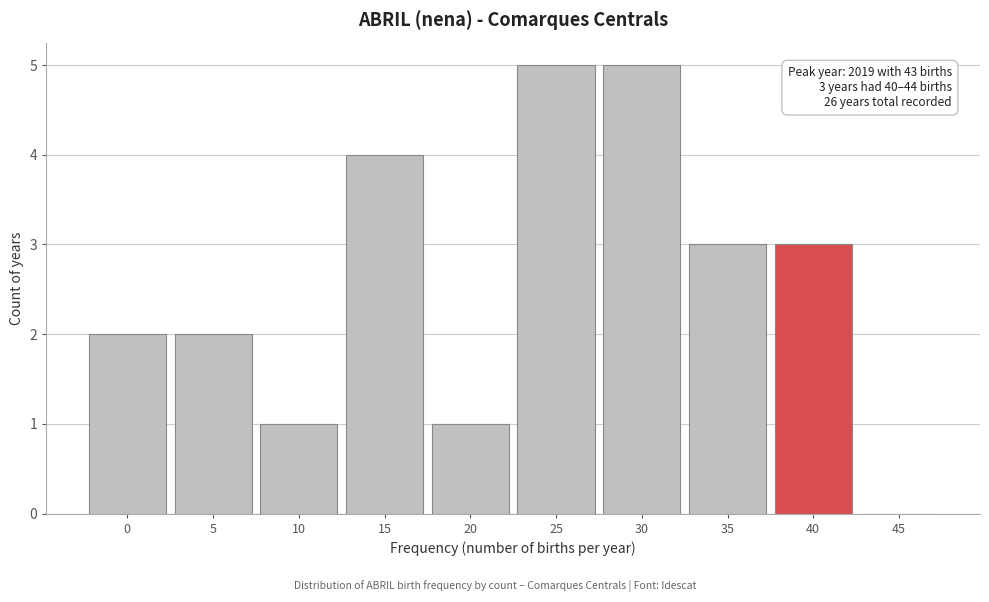

Reading right to left, transcribe all the data shown in this chart.

45=0	40=3	35=3	30=5	25=5	20=1	15=4	10=1	5=2	0=2